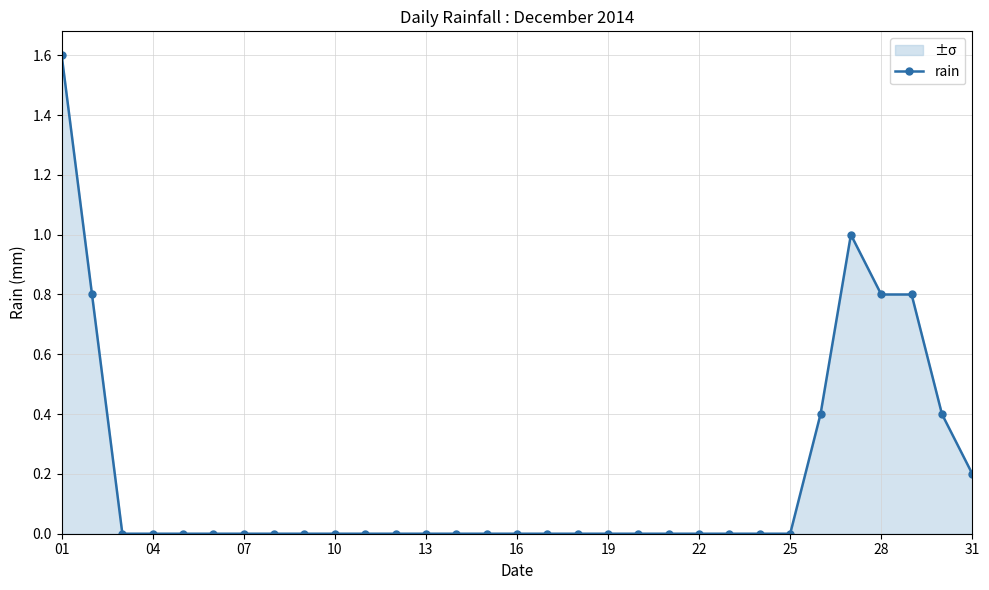

Which category has the highest value across all series?

01